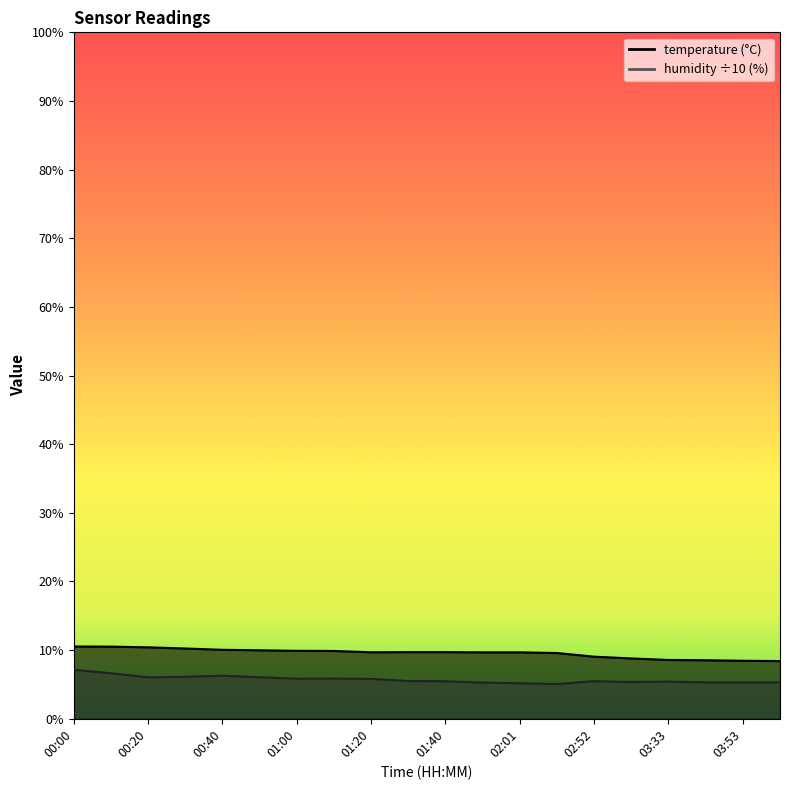

What position from the left is 01:10?

8